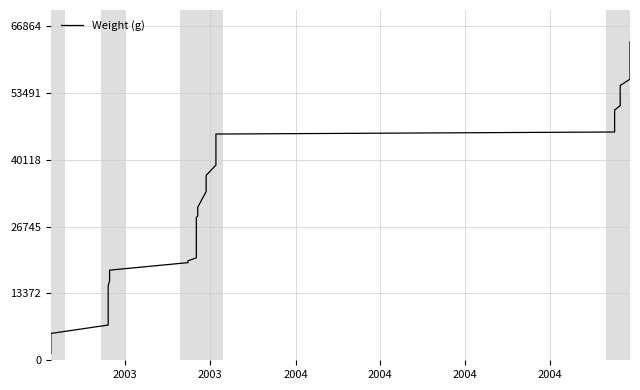

True or false: the data has more than 2 interior local peaks.

False